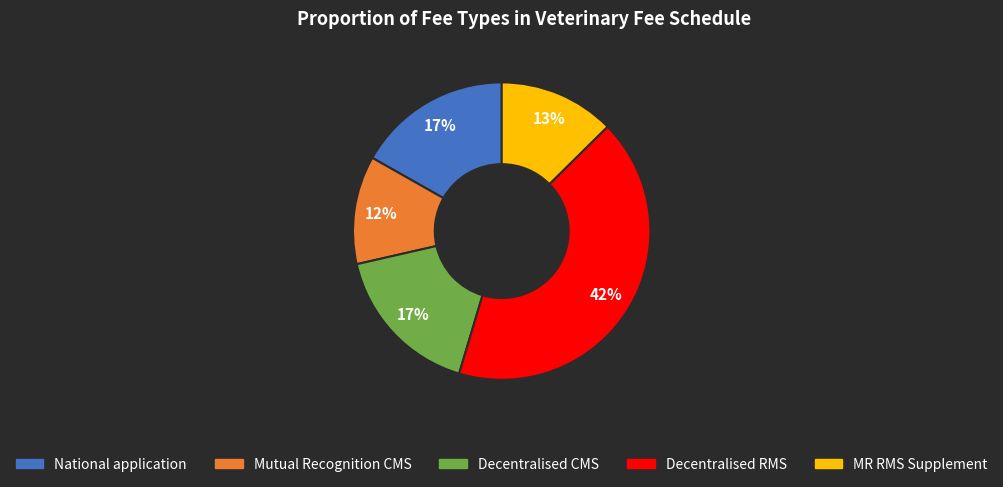

Does any single category account for the majority?

No